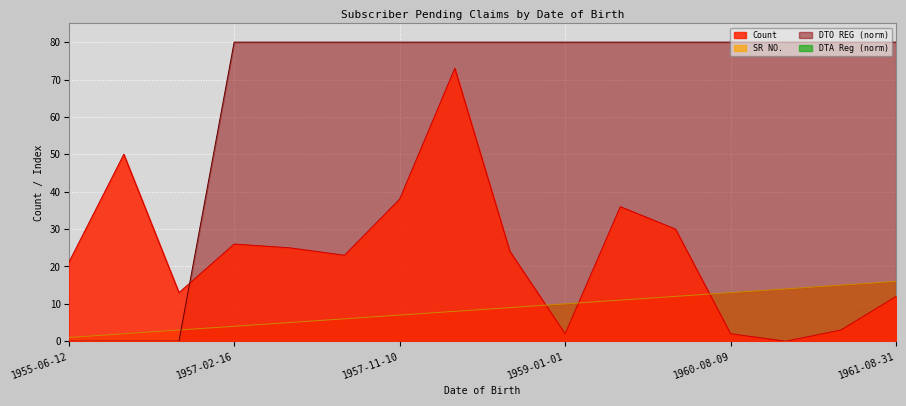

What is the spread (max minus min) of values at 1958-11-05?

71.0